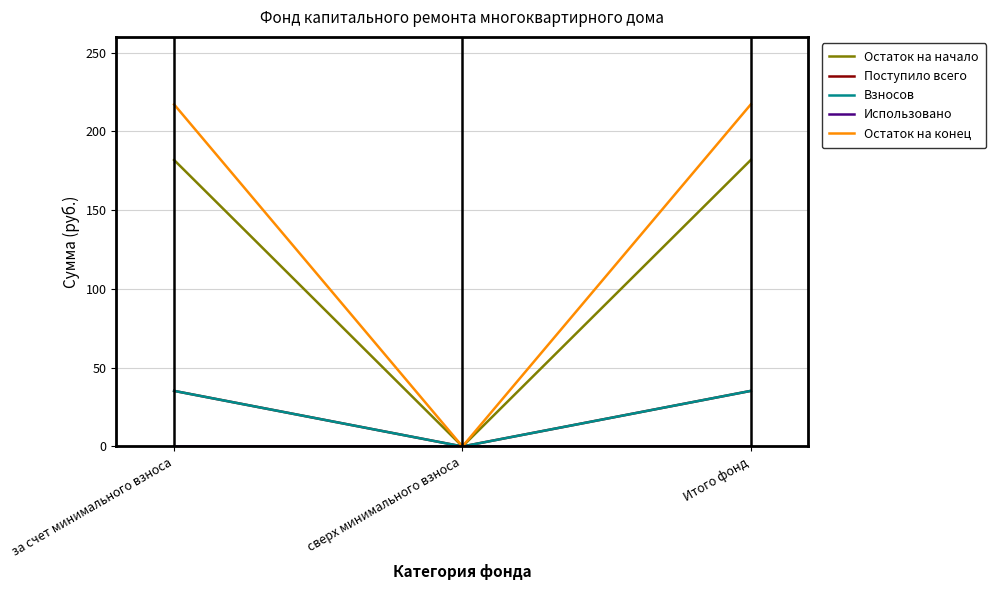

What are all the series names shown in the legend?

Остаток на начало, Поступило всего, Взносов, Использовано, Остаток на конец